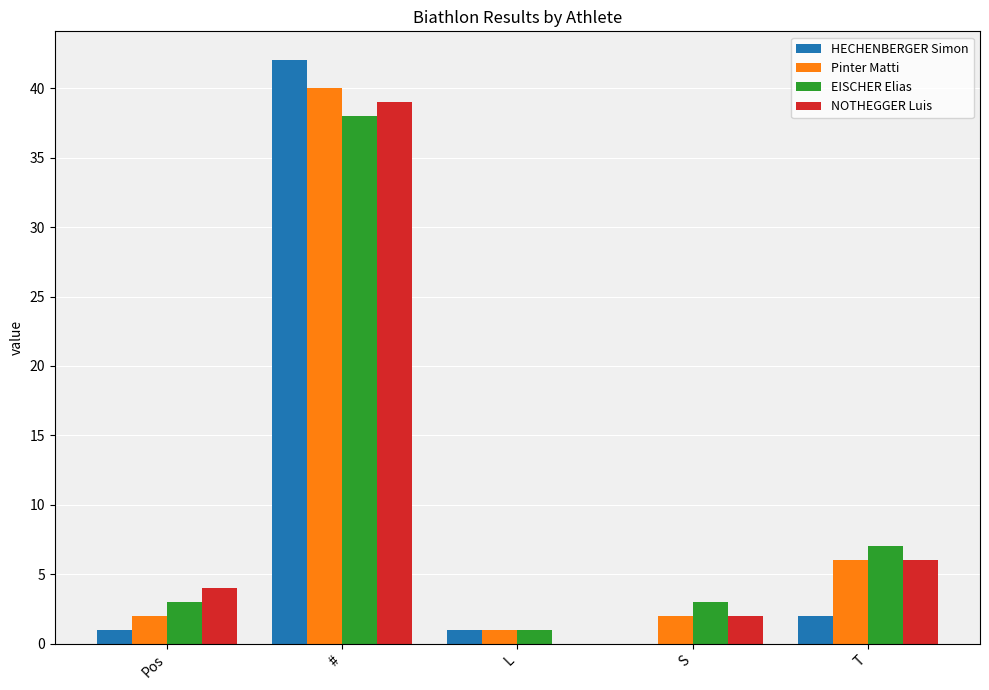

At which category is the sum across all series the highest?

#